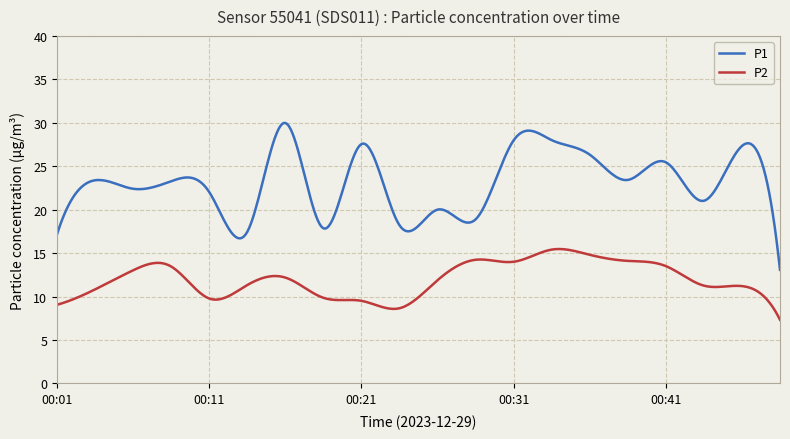

Which series has the widest spread of values?

P1